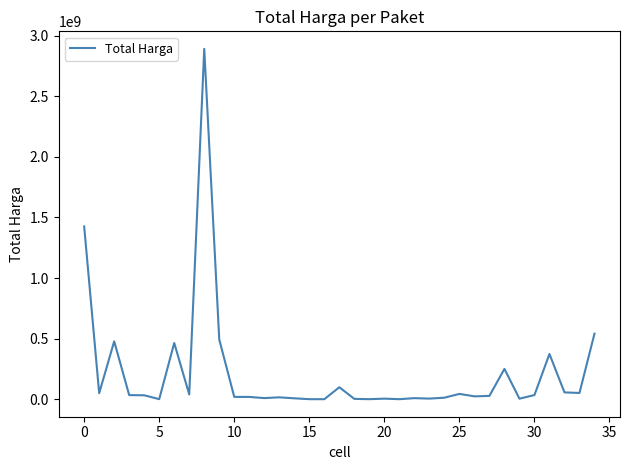

How many categories are shown in the chart?

35